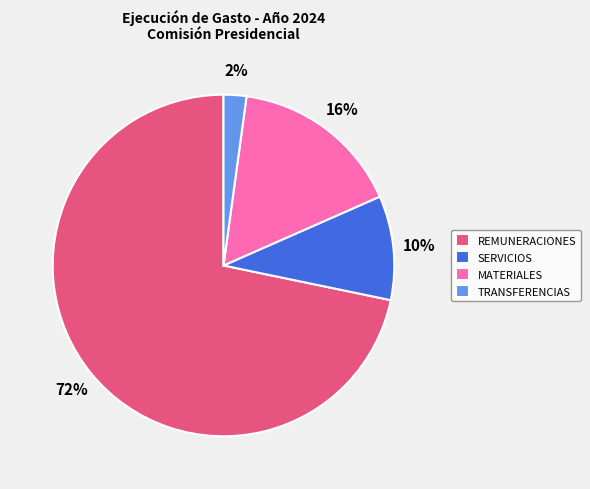

Is it true that TRANSFERENCIAS is 17% of the pie?

False